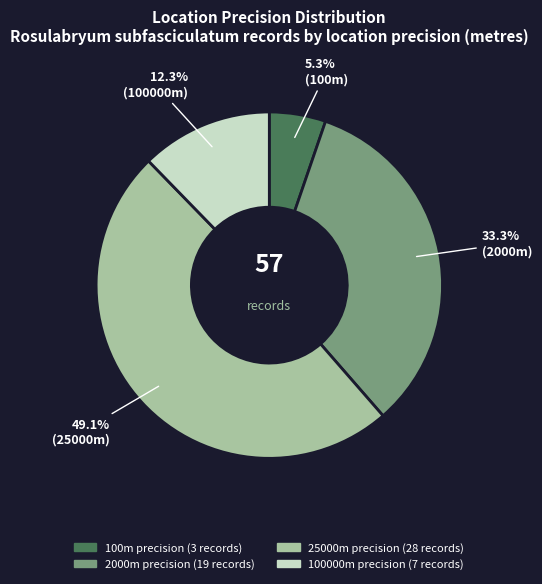

Does any single category account for the majority?

No